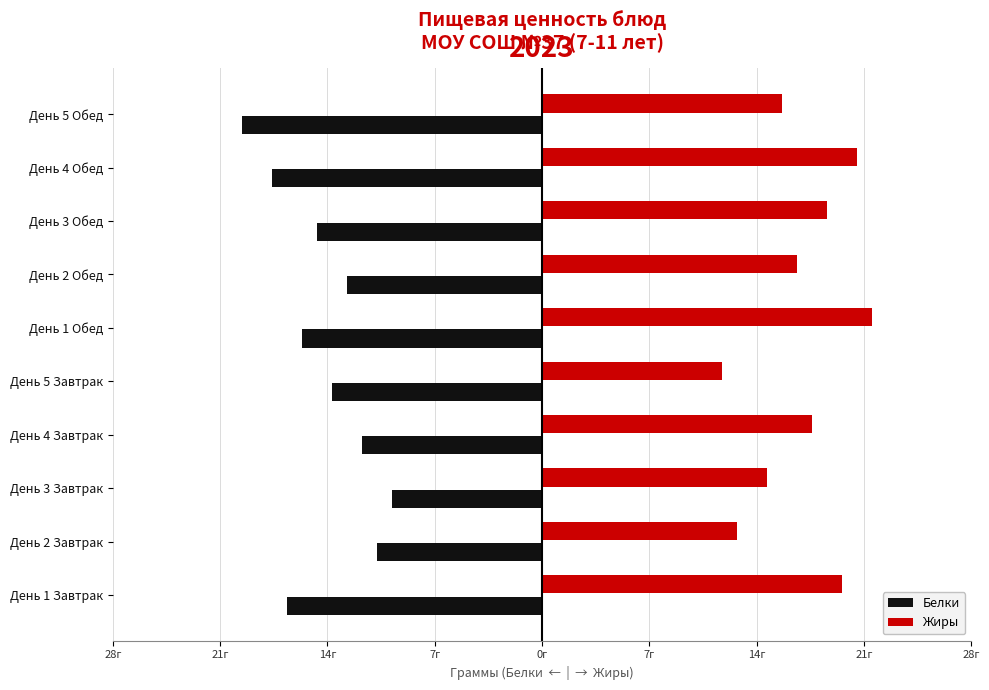

What are all the series names shown in the legend?

Белки, Жиры